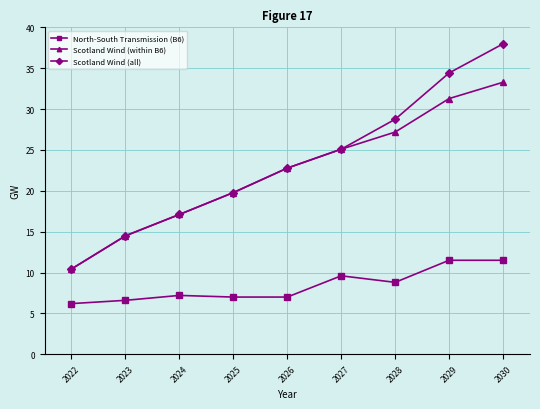

How many lines are shown in the chart?

3